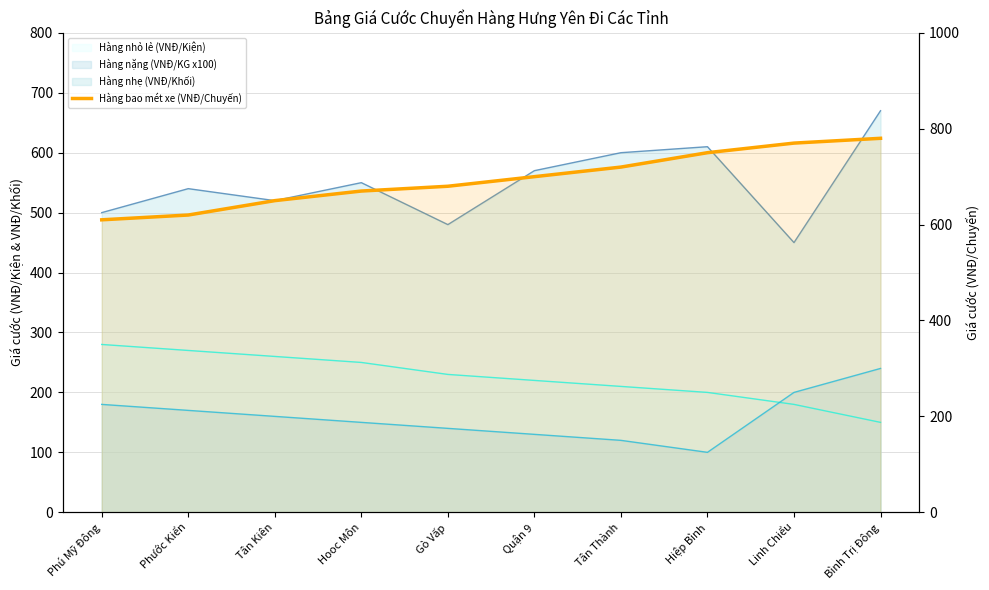

What is the label of the 9th point from the left?

Linh Chiểu